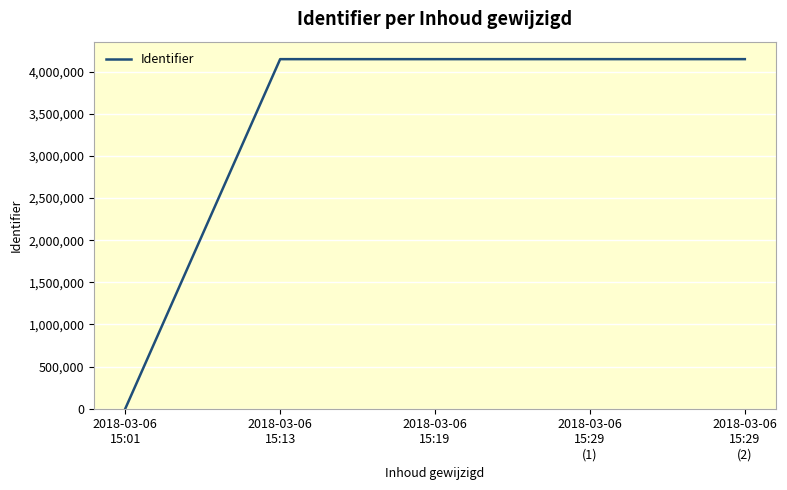

What is the greatest value displayed?

4147398